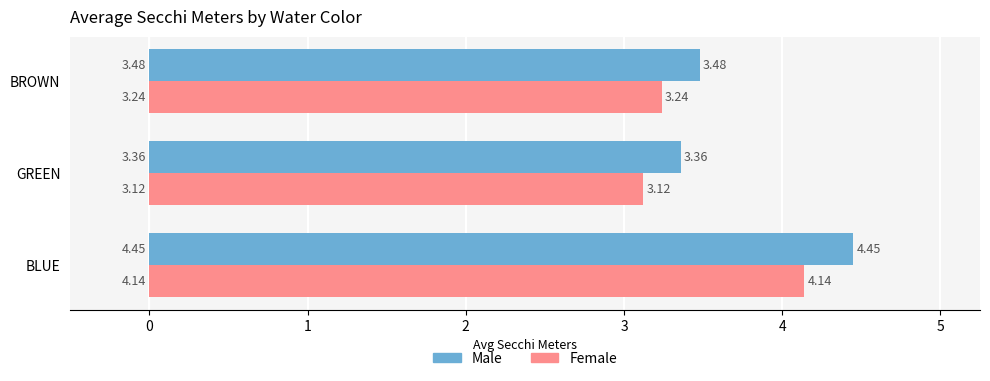

Which series changed the most between BLUE and BROWN?

Male